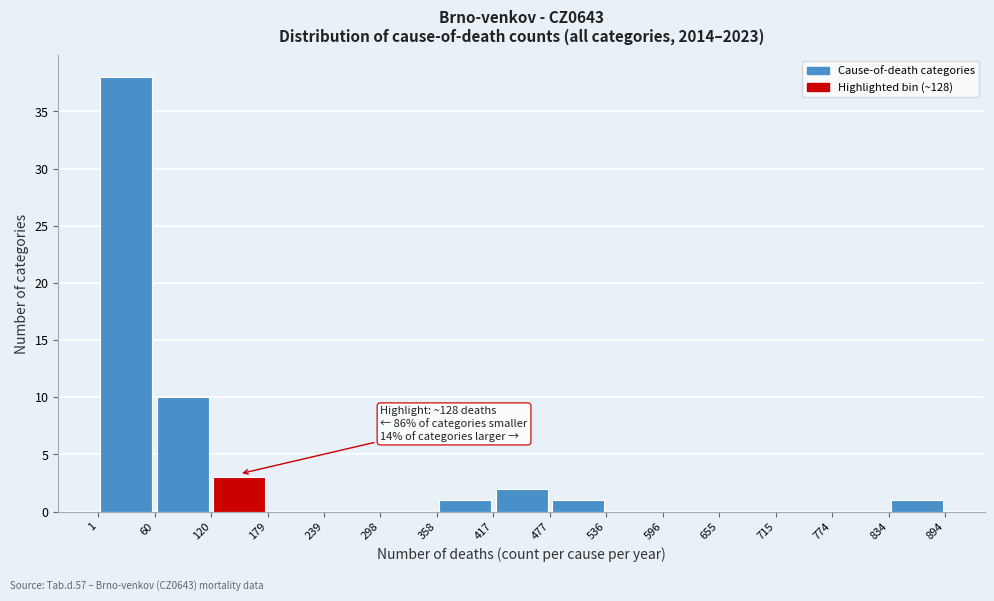

Over which range of the x-axis is the bar tallest?

1 to 60